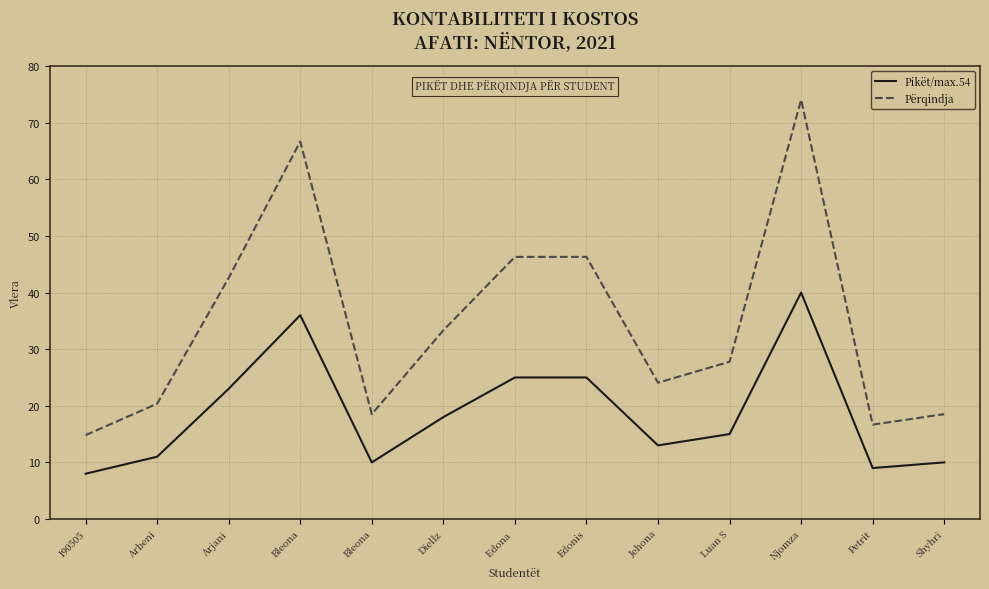

The Përqindja series shows 69.7 at Edona . True or false?

False